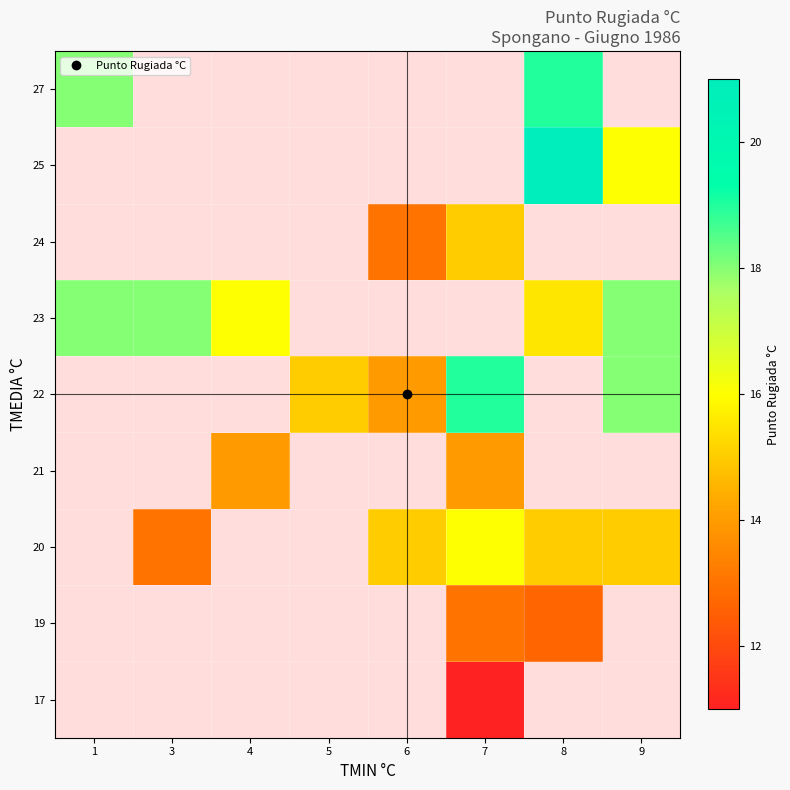

List the series in order of their peak value, lowest first.

17, 19, 20, 21, 22, 23, 24, 25, 27